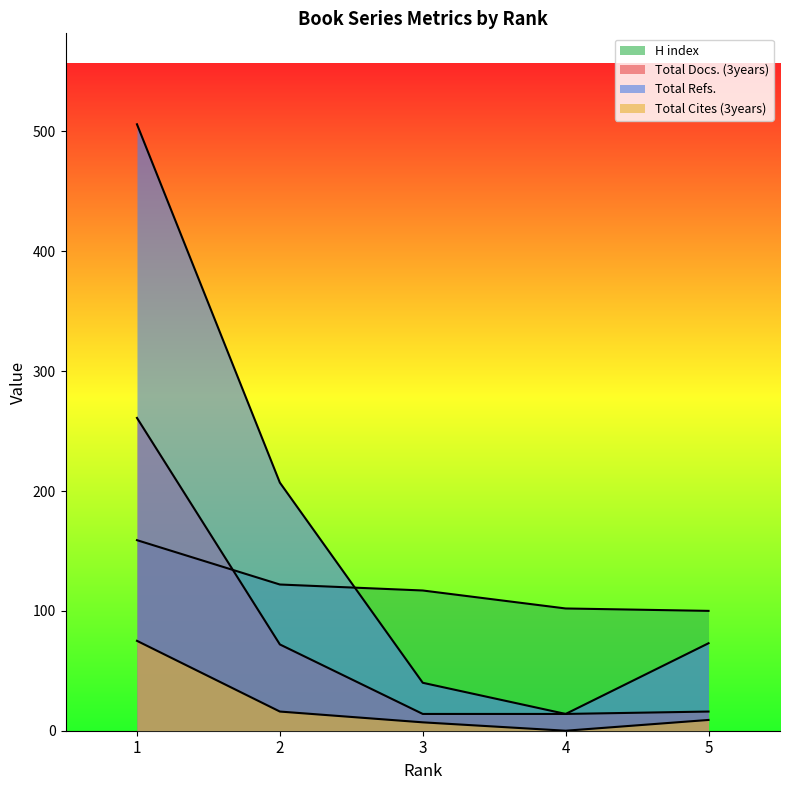

What value does the Total Refs. series have at 4, to the nearest 5?

15